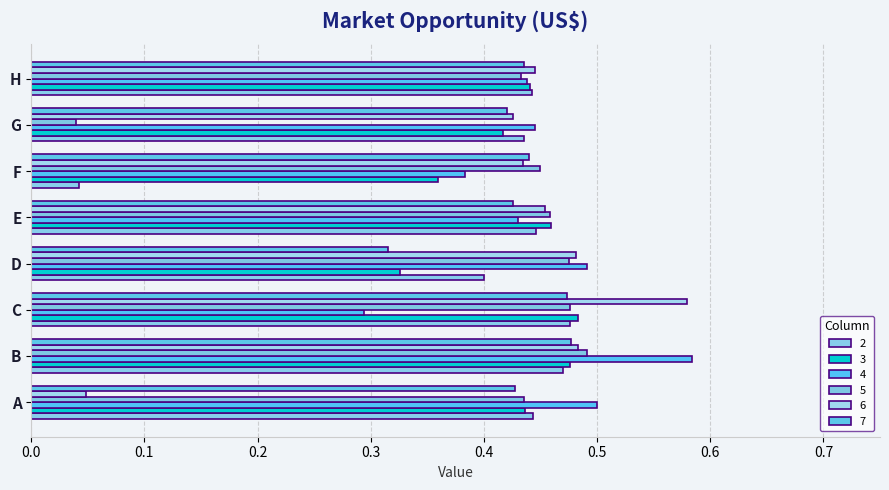

How many distinct data groups are displayed?

6